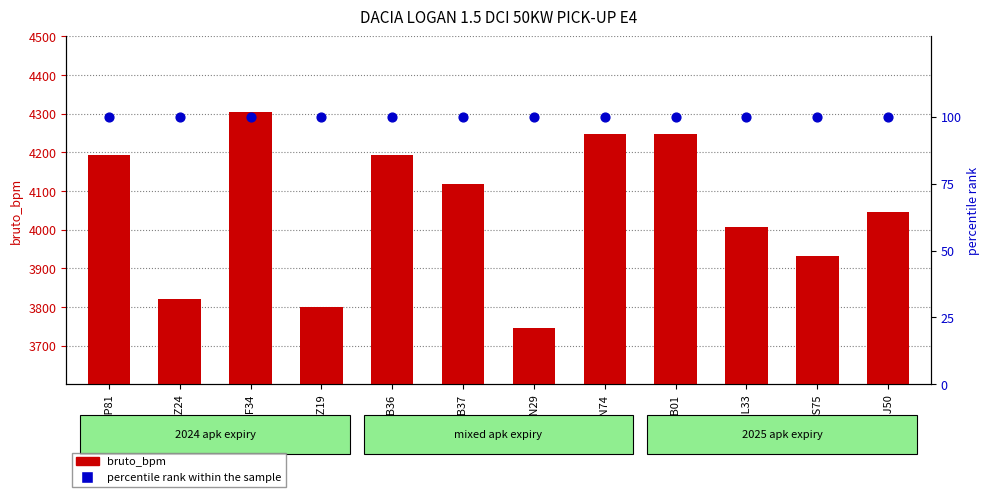

What are all the series names shown in the legend?

bruto_bpm, percentile rank within the sample